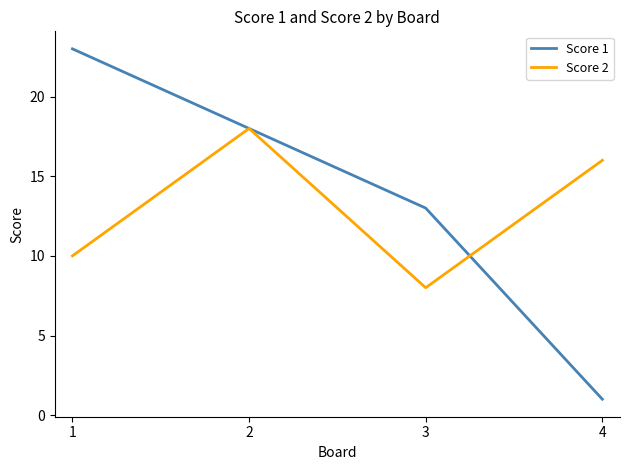

True or false: Score 1 has a value of 18 at 2.

True